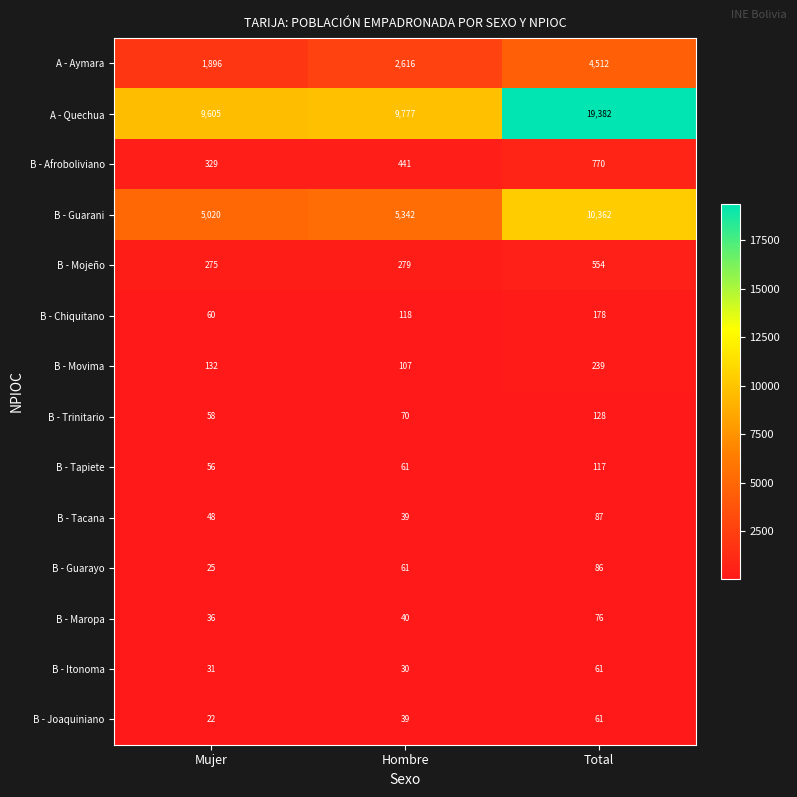

At how many categories does at least one series exceed 4750?

3